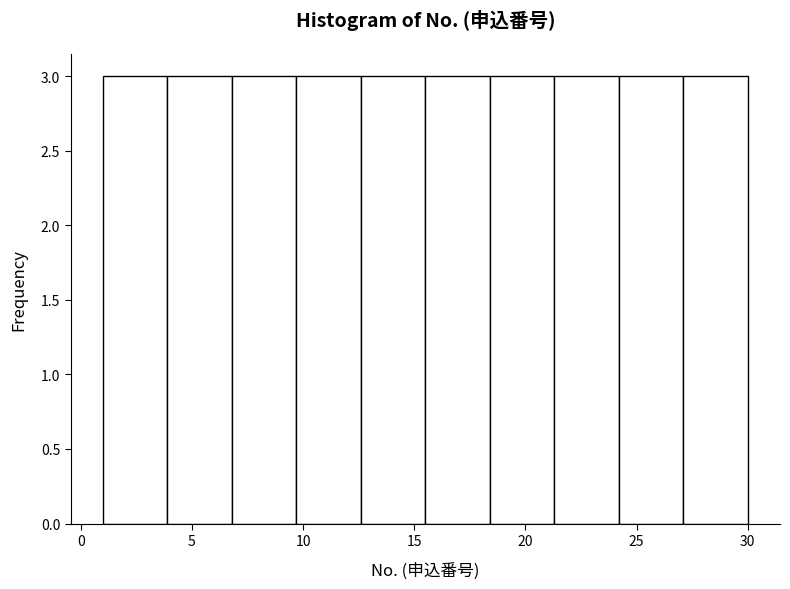

What is the height of the bar covering 12.6 to 15.5 on the x-axis? Neither the bar edges nor the heights are printed on the chart, so give them approximately, as read against the axes.

3